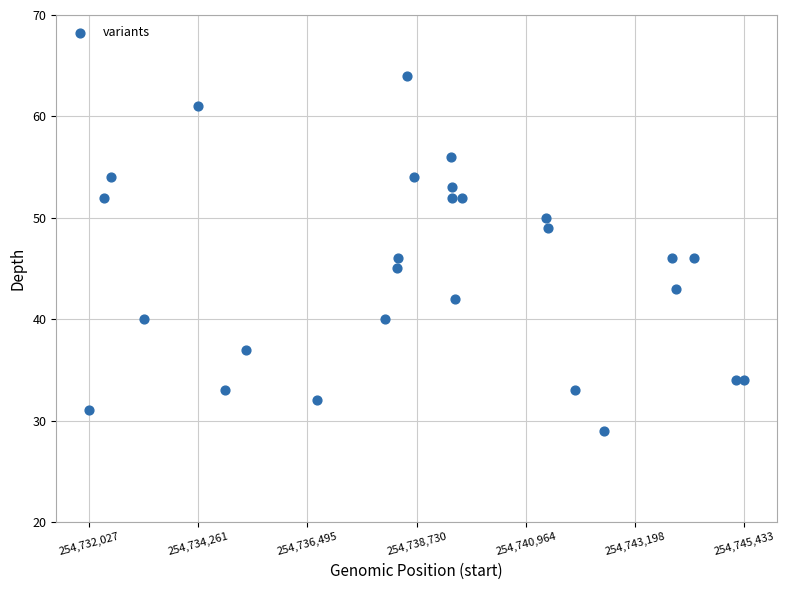

What is the range of X values (max minus min)?

13406